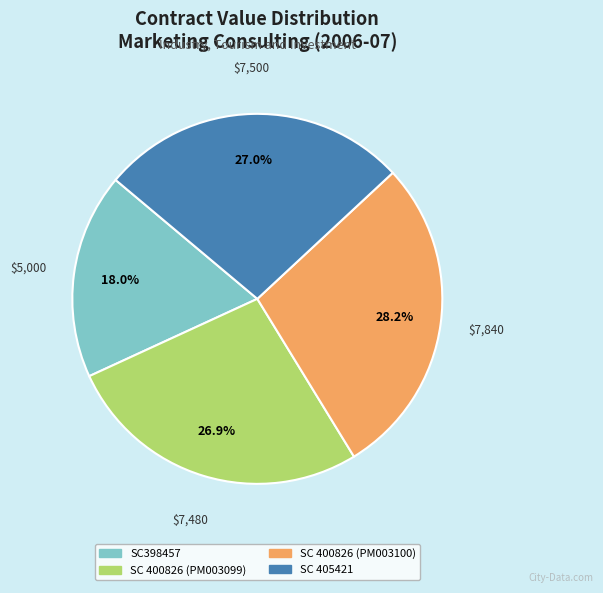

What percentage is the SC 400826 (PM003100) slice, to the nearest percent?

28%